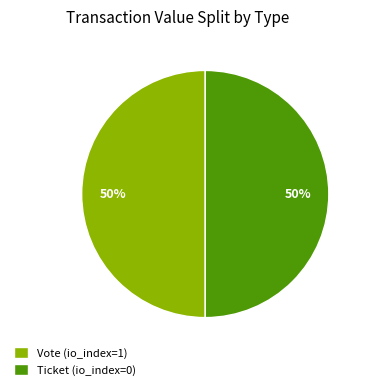

To the nearest percent, what is the combined percentage of Ticket and Vote?

100%